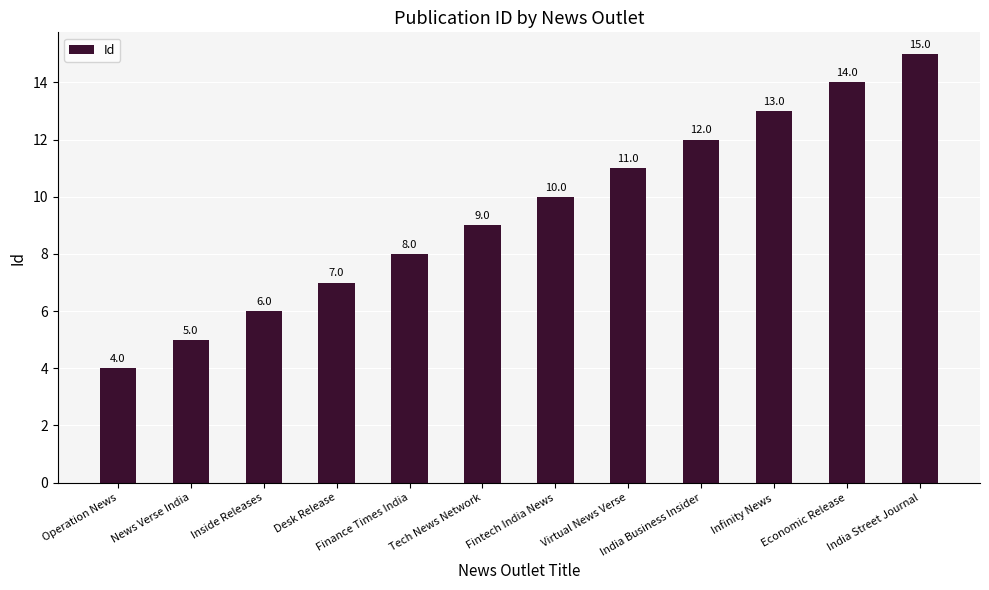

Reading left to right, what are all the values shown in this chart?

4	5	6	7	8	9	10	11	12	13	14	15